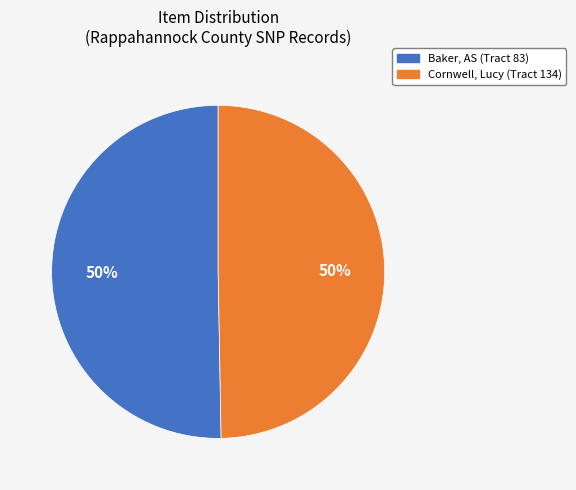

Count the number of slices in the pie.

2